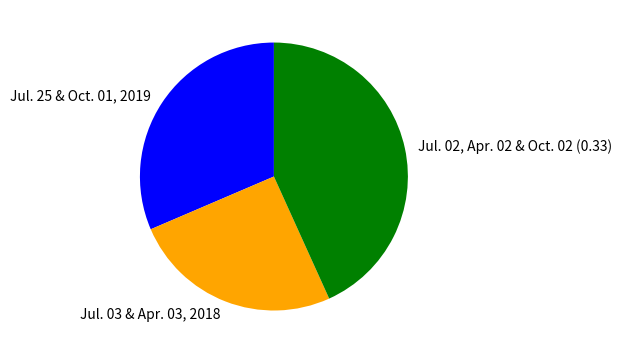

How many segments does this pie chart have?

3